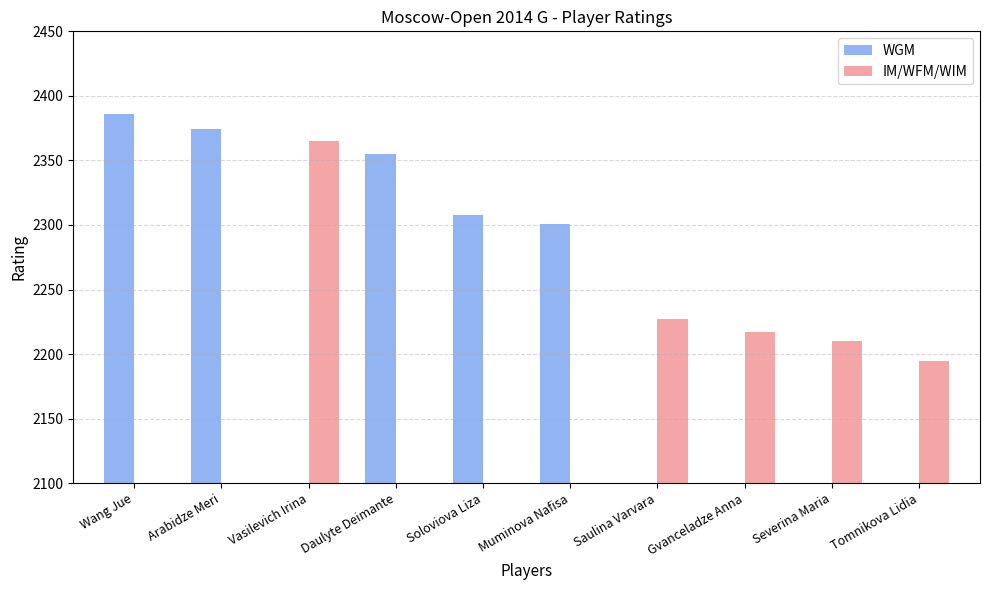

Which series changed the most between Soloviova Liza and Gvanceladze Anna?

WGM